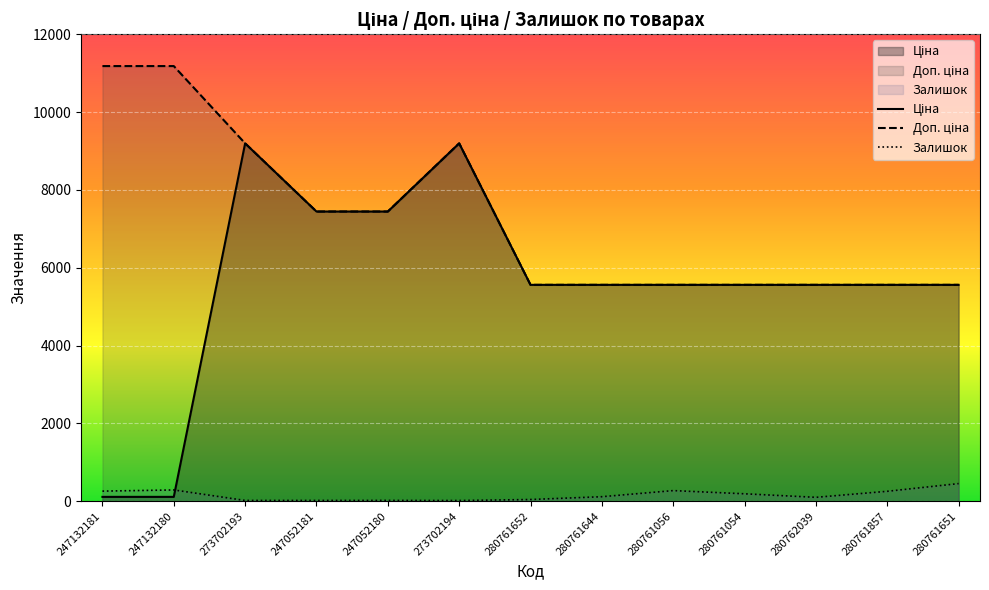

What is the approximate value of Залишок at 280761652?

44.0